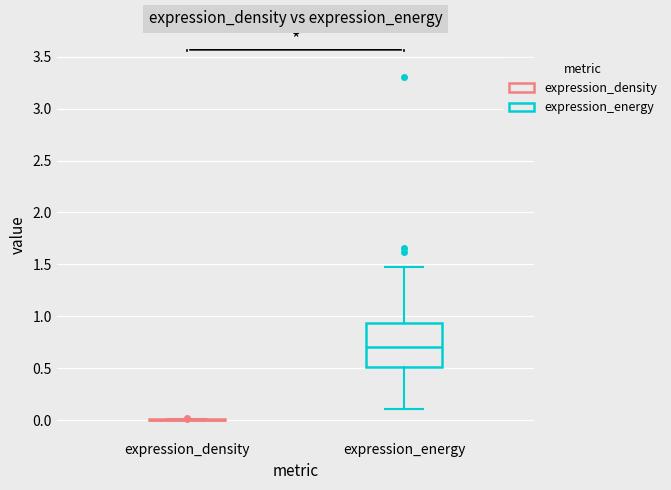

Which box is the tallest, from its lower edge to its upper edge?

expression_energy